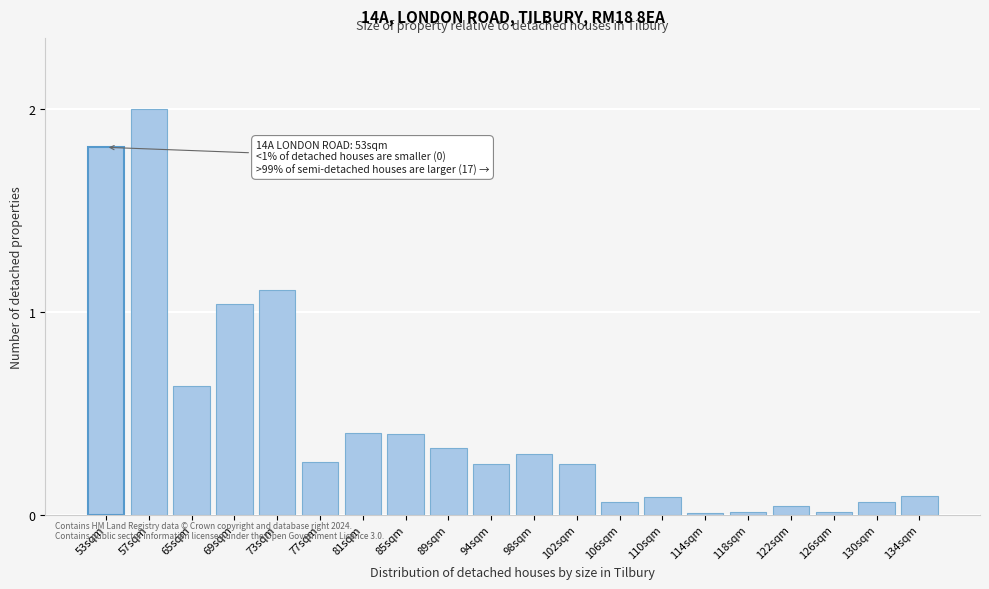

Which category has the highest value across all series?

57sqm